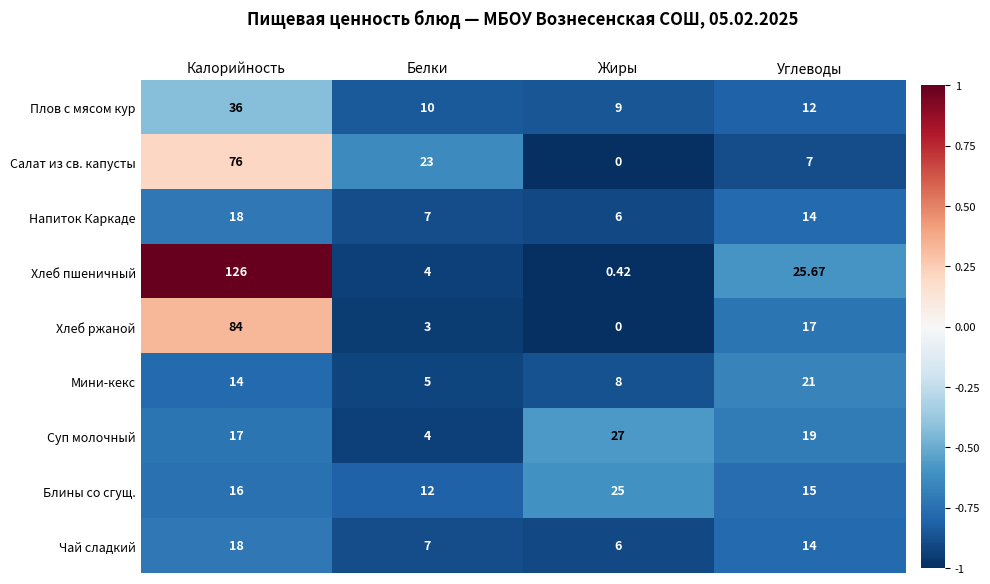

Which series has the largest range (max minus min)?

Хлеб пшеничный